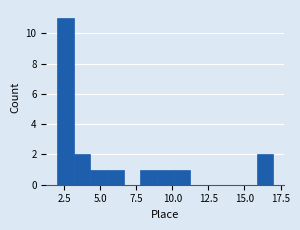

Around what value on the x-axis is the tallest bar? Give the approximate position of its centre, as read against the axis.

2.5